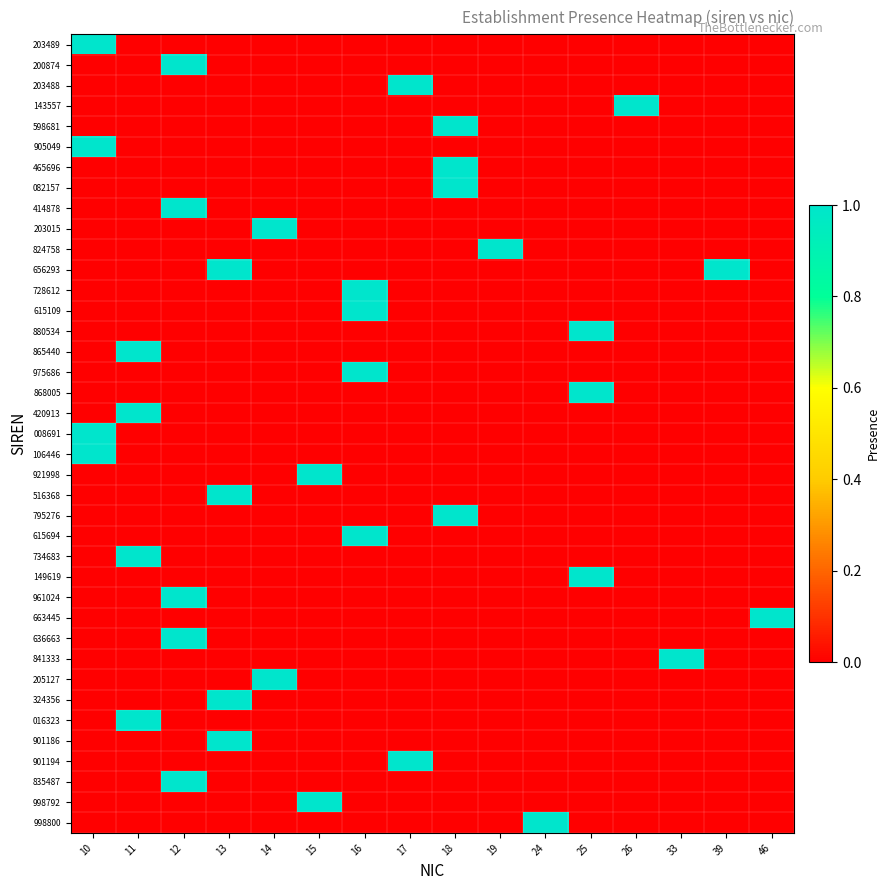

Reading left to right, what are all the values shown in this chart?

203489: 10=1	11=0	12=0	13=0	14=0	15=0	16=0	17=0	18=0	19=0	24=0	25=0	26=0	33=0	39=0	46=0
200874: 10=0	11=0	12=1	13=0	14=0	15=0	16=0	17=0	18=0	19=0	24=0	25=0	26=0	33=0	39=0	46=0
203488: 10=0	11=0	12=0	13=0	14=0	15=0	16=0	17=1	18=0	19=0	24=0	25=0	26=0	33=0	39=0	46=0
143557: 10=0	11=0	12=0	13=0	14=0	15=0	16=0	17=0	18=0	19=0	24=0	25=0	26=1	33=0	39=0	46=0
598681: 10=0	11=0	12=0	13=0	14=0	15=0	16=0	17=0	18=1	19=0	24=0	25=0	26=0	33=0	39=0	46=0
905049: 10=1	11=0	12=0	13=0	14=0	15=0	16=0	17=0	18=0	19=0	24=0	25=0	26=0	33=0	39=0	46=0
465696: 10=0	11=0	12=0	13=0	14=0	15=0	16=0	17=0	18=1	19=0	24=0	25=0	26=0	33=0	39=0	46=0
082157: 10=0	11=0	12=0	13=0	14=0	15=0	16=0	17=0	18=1	19=0	24=0	25=0	26=0	33=0	39=0	46=0
414878: 10=0	11=0	12=1	13=0	14=0	15=0	16=0	17=0	18=0	19=0	24=0	25=0	26=0	33=0	39=0	46=0
203015: 10=0	11=0	12=0	13=0	14=1	15=0	16=0	17=0	18=0	19=0	24=0	25=0	26=0	33=0	39=0	46=0
824758: 10=0	11=0	12=0	13=0	14=0	15=0	16=0	17=0	18=0	19=1	24=0	25=0	26=0	33=0	39=0	46=0
656293: 10=0	11=0	12=0	13=1	14=0	15=0	16=0	17=0	18=0	19=0	24=0	25=0	26=0	33=0	39=1	46=0
728612: 10=0	11=0	12=0	13=0	14=0	15=0	16=1	17=0	18=0	19=0	24=0	25=0	26=0	33=0	39=0	46=0
615109: 10=0	11=0	12=0	13=0	14=0	15=0	16=1	17=0	18=0	19=0	24=0	25=0	26=0	33=0	39=0	46=0
880534: 10=0	11=0	12=0	13=0	14=0	15=0	16=0	17=0	18=0	19=0	24=0	25=1	26=0	33=0	39=0	46=0
865440: 10=0	11=1	12=0	13=0	14=0	15=0	16=0	17=0	18=0	19=0	24=0	25=0	26=0	33=0	39=0	46=0
975686: 10=0	11=0	12=0	13=0	14=0	15=0	16=1	17=0	18=0	19=0	24=0	25=0	26=0	33=0	39=0	46=0
868005: 10=0	11=0	12=0	13=0	14=0	15=0	16=0	17=0	18=0	19=0	24=0	25=1	26=0	33=0	39=0	46=0
420913: 10=0	11=1	12=0	13=0	14=0	15=0	16=0	17=0	18=0	19=0	24=0	25=0	26=0	33=0	39=0	46=0
008691: 10=1	11=0	12=0	13=0	14=0	15=0	16=0	17=0	18=0	19=0	24=0	25=0	26=0	33=0	39=0	46=0
106446: 10=1	11=0	12=0	13=0	14=0	15=0	16=0	17=0	18=0	19=0	24=0	25=0	26=0	33=0	39=0	46=0
921998: 10=0	11=0	12=0	13=0	14=0	15=1	16=0	17=0	18=0	19=0	24=0	25=0	26=0	33=0	39=0	46=0
516368: 10=0	11=0	12=0	13=1	14=0	15=0	16=0	17=0	18=0	19=0	24=0	25=0	26=0	33=0	39=0	46=0
795276: 10=0	11=0	12=0	13=0	14=0	15=0	16=0	17=0	18=1	19=0	24=0	25=0	26=0	33=0	39=0	46=0
615694: 10=0	11=0	12=0	13=0	14=0	15=0	16=1	17=0	18=0	19=0	24=0	25=0	26=0	33=0	39=0	46=0
734683: 10=0	11=1	12=0	13=0	14=0	15=0	16=0	17=0	18=0	19=0	24=0	25=0	26=0	33=0	39=0	46=0
149619: 10=0	11=0	12=0	13=0	14=0	15=0	16=0	17=0	18=0	19=0	24=0	25=1	26=0	33=0	39=0	46=0
961024: 10=0	11=0	12=1	13=0	14=0	15=0	16=0	17=0	18=0	19=0	24=0	25=0	26=0	33=0	39=0	46=0
663445: 10=0	11=0	12=0	13=0	14=0	15=0	16=0	17=0	18=0	19=0	24=0	25=0	26=0	33=0	39=0	46=1
636663: 10=0	11=0	12=1	13=0	14=0	15=0	16=0	17=0	18=0	19=0	24=0	25=0	26=0	33=0	39=0	46=0
841333: 10=0	11=0	12=0	13=0	14=0	15=0	16=0	17=0	18=0	19=0	24=0	25=0	26=0	33=1	39=0	46=0
205127: 10=0	11=0	12=0	13=0	14=1	15=0	16=0	17=0	18=0	19=0	24=0	25=0	26=0	33=0	39=0	46=0
324356: 10=0	11=0	12=0	13=1	14=0	15=0	16=0	17=0	18=0	19=0	24=0	25=0	26=0	33=0	39=0	46=0
016323: 10=0	11=1	12=0	13=0	14=0	15=0	16=0	17=0	18=0	19=0	24=0	25=0	26=0	33=0	39=0	46=0
901186: 10=0	11=0	12=0	13=1	14=0	15=0	16=0	17=0	18=0	19=0	24=0	25=0	26=0	33=0	39=0	46=0
901194: 10=0	11=0	12=0	13=0	14=0	15=0	16=0	17=1	18=0	19=0	24=0	25=0	26=0	33=0	39=0	46=0
835487: 10=0	11=0	12=1	13=0	14=0	15=0	16=0	17=0	18=0	19=0	24=0	25=0	26=0	33=0	39=0	46=0
998792: 10=0	11=0	12=0	13=0	14=0	15=1	16=0	17=0	18=0	19=0	24=0	25=0	26=0	33=0	39=0	46=0
998800: 10=0	11=0	12=0	13=0	14=0	15=0	16=0	17=0	18=0	19=0	24=1	25=0	26=0	33=0	39=0	46=0